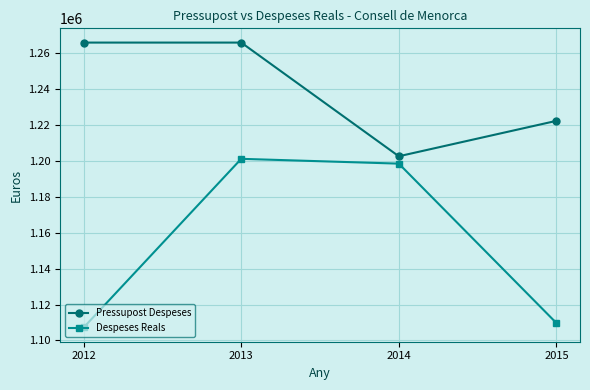

Rank the series by their average value, from highest to lowest.

Pressupost Despeses, Despeses Reals